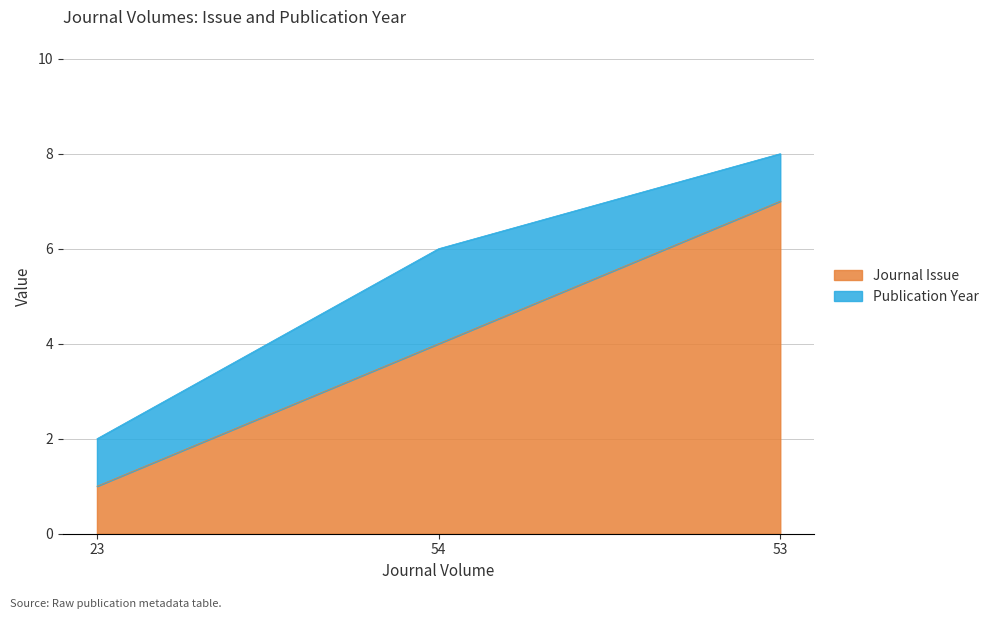

What is the smallest value displayed?

1